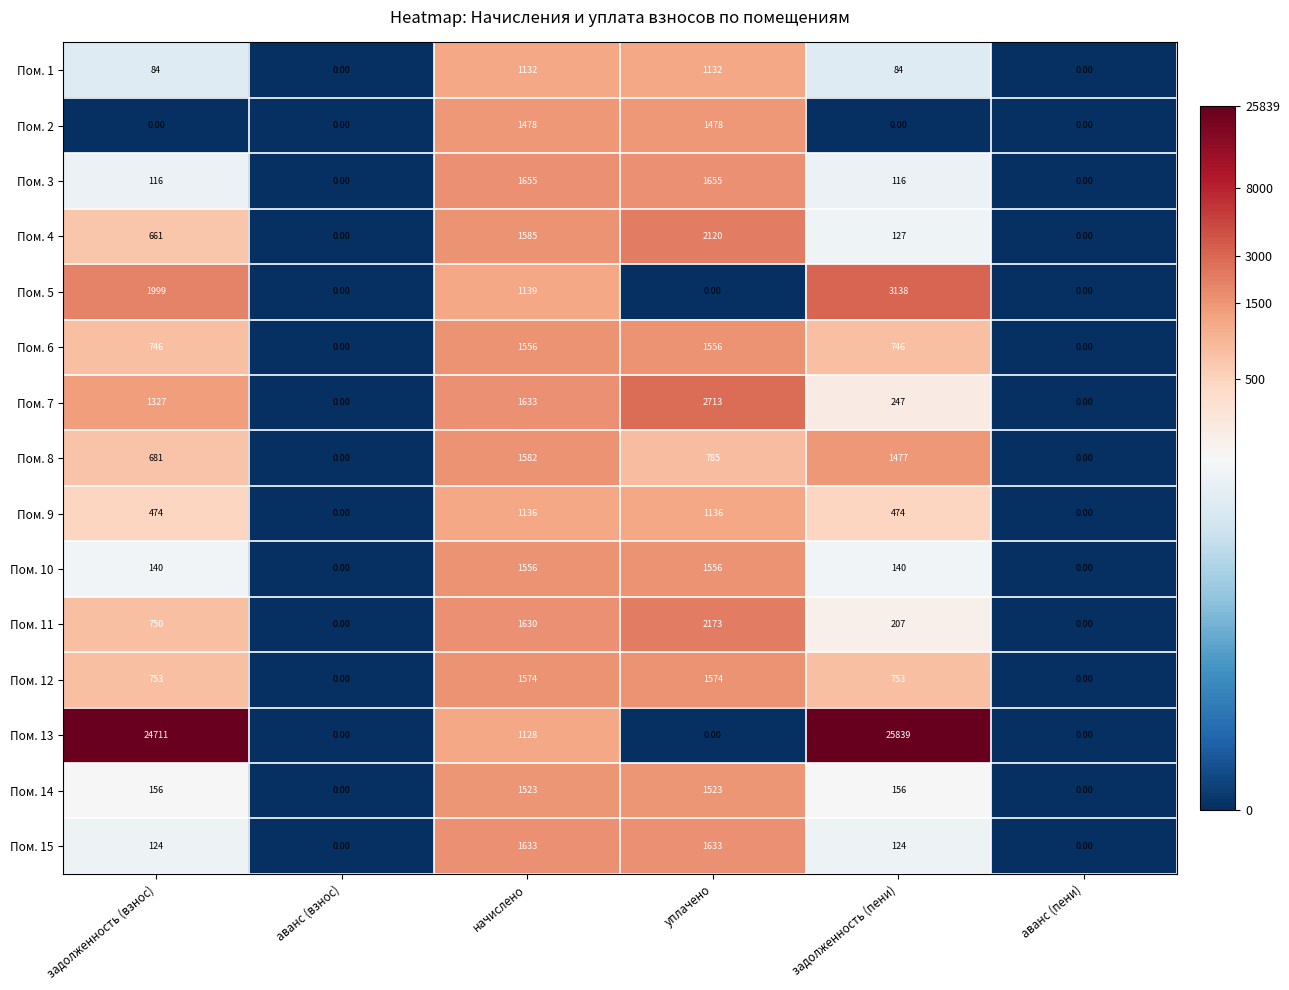

What is the difference between the Пом. 5 values at задолженность (взнос) and аванс (взнос)?

1999